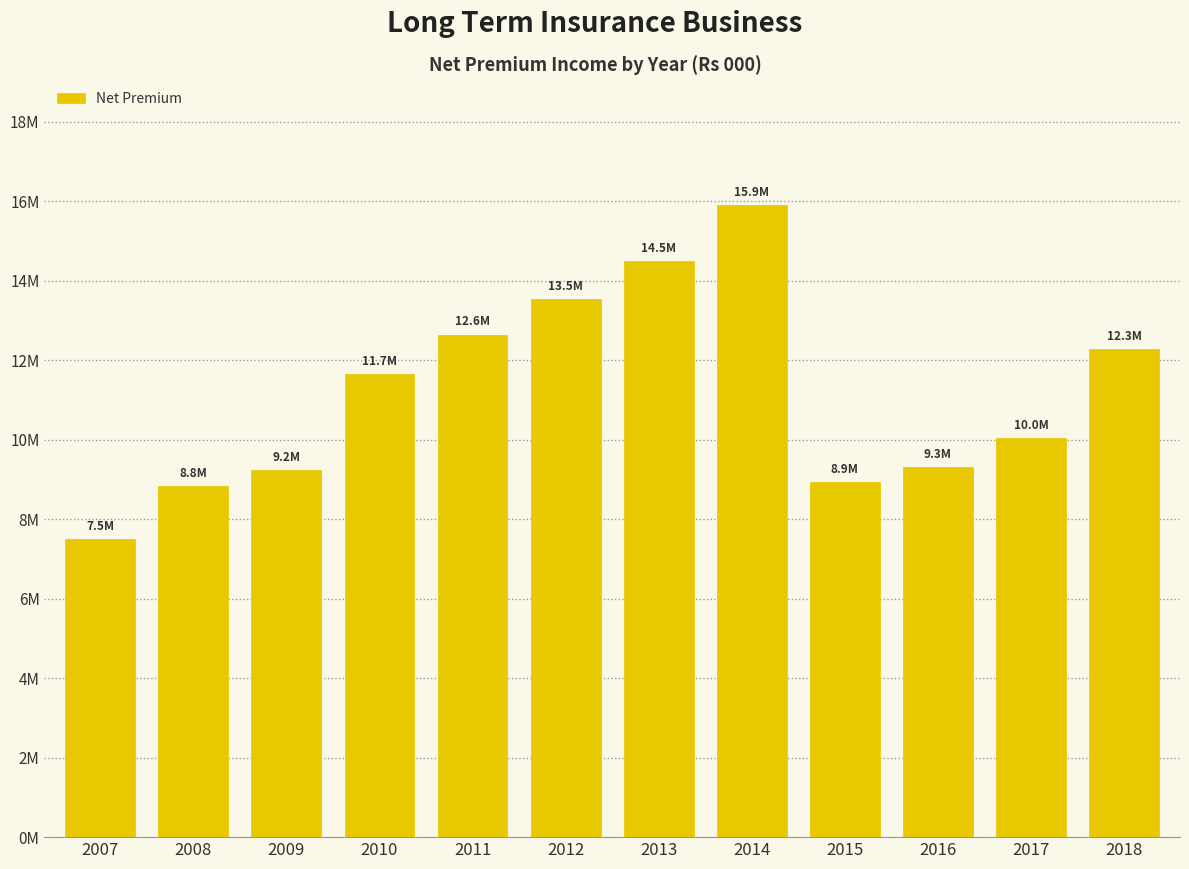

Which label corresponds to the smallest value in the chart?

2007